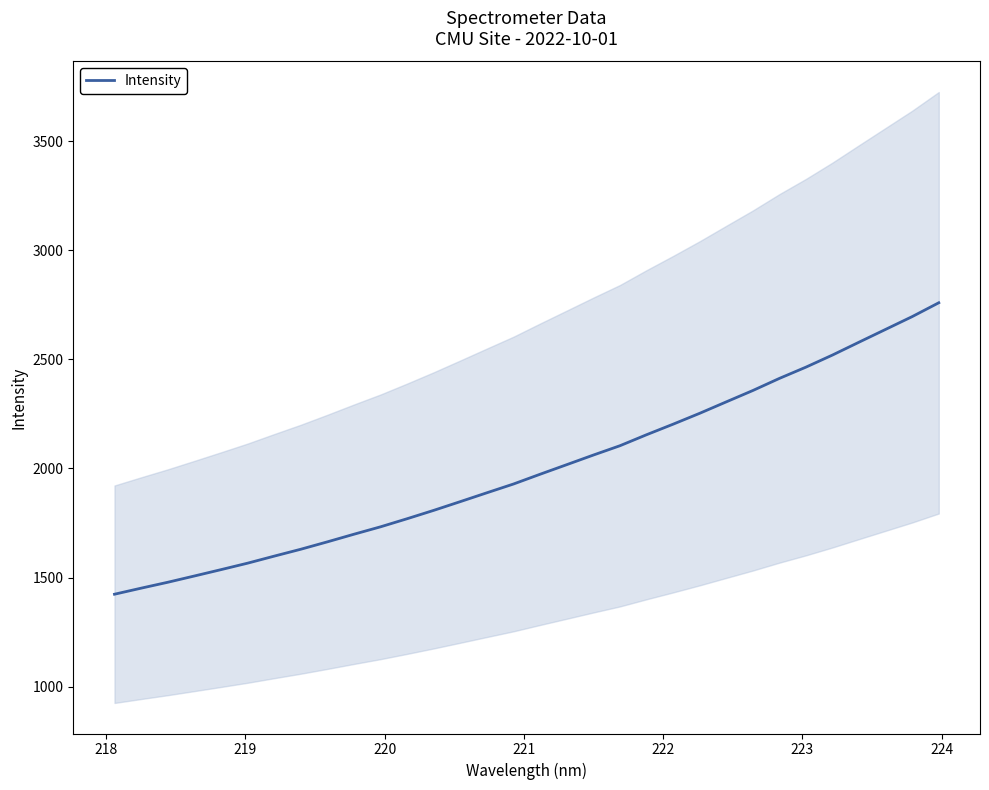

What is the highest value of the Intensity series?

2759.5